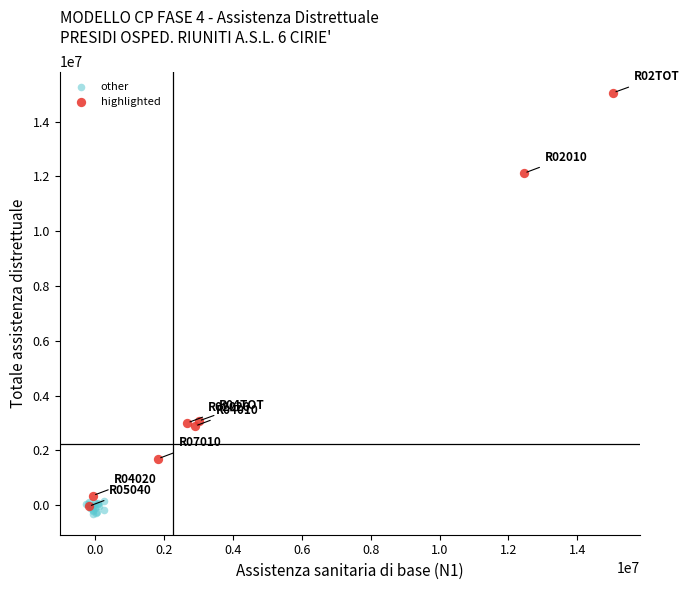

Which series has the largest Y range (max minus min)?

highlighted